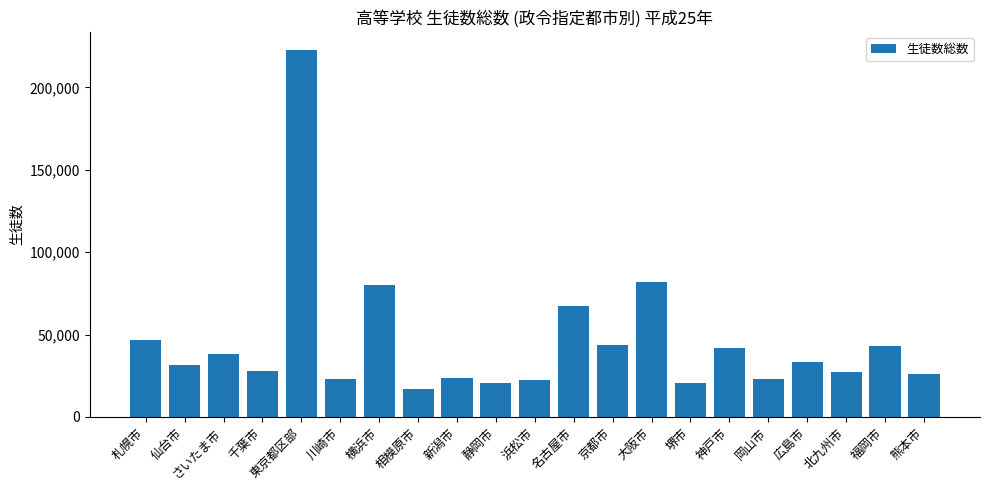

Read the value at 新潟市.

23333